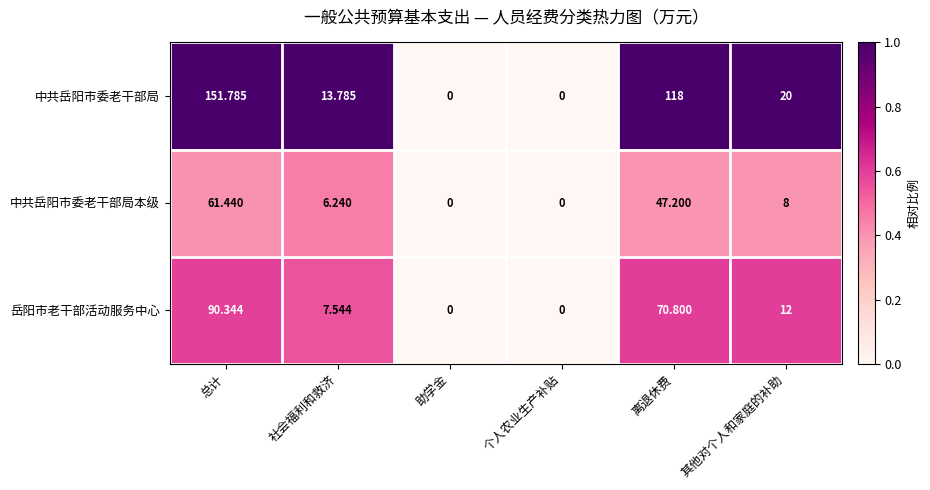

List the series in order of their overall mean, highest first.

中共岳阳市委老干部局, 岳阳市老干部活动服务中心, 中共岳阳市委老干部局本级